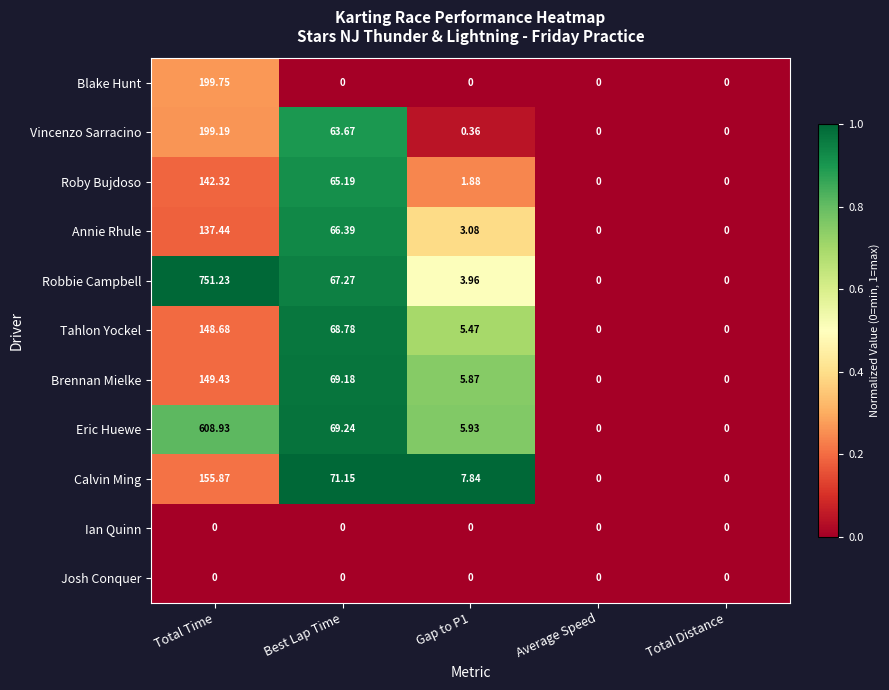

Which series has the widest spread of values?

Robbie Campbell